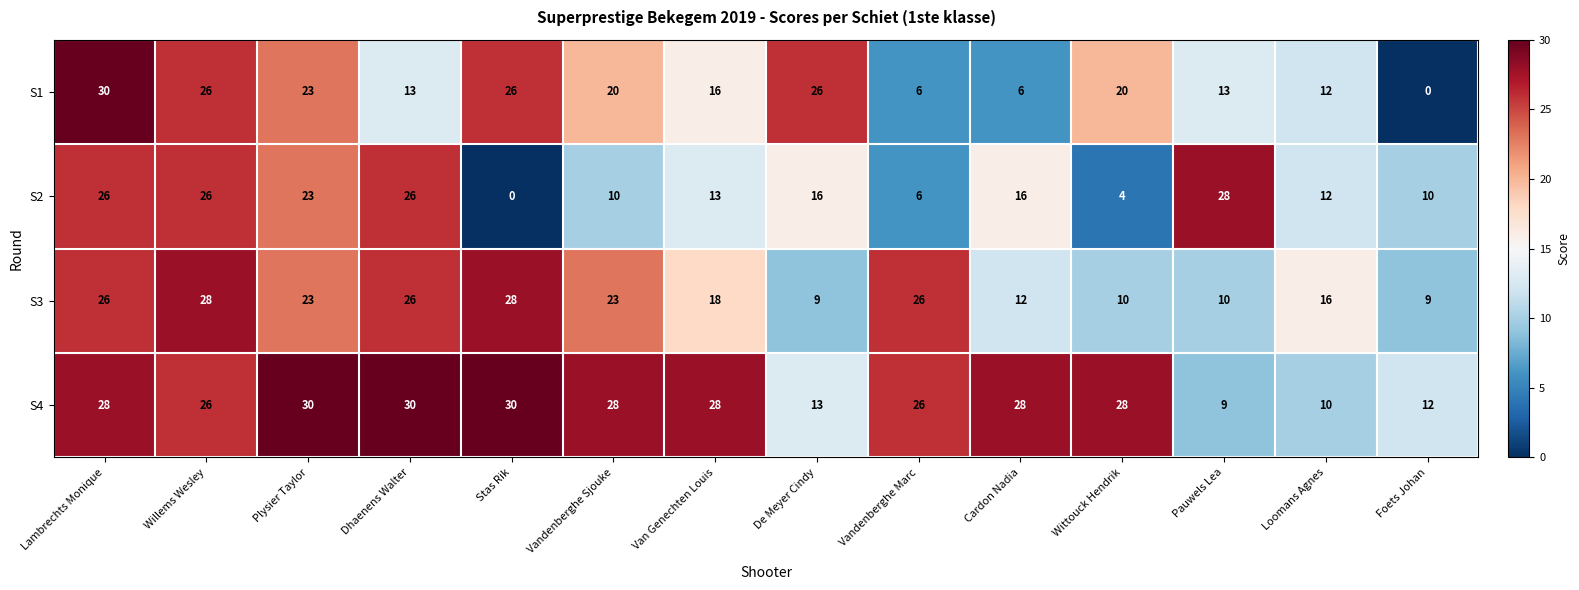

Which series has the largest range (max minus min)?

S1